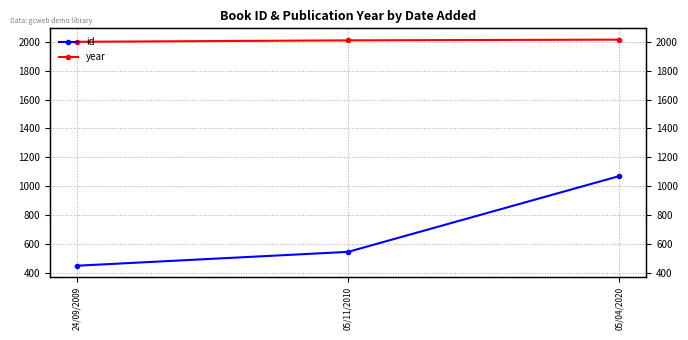

What is the difference between the id values at 24/09/2009 and 05/11/2010?

96